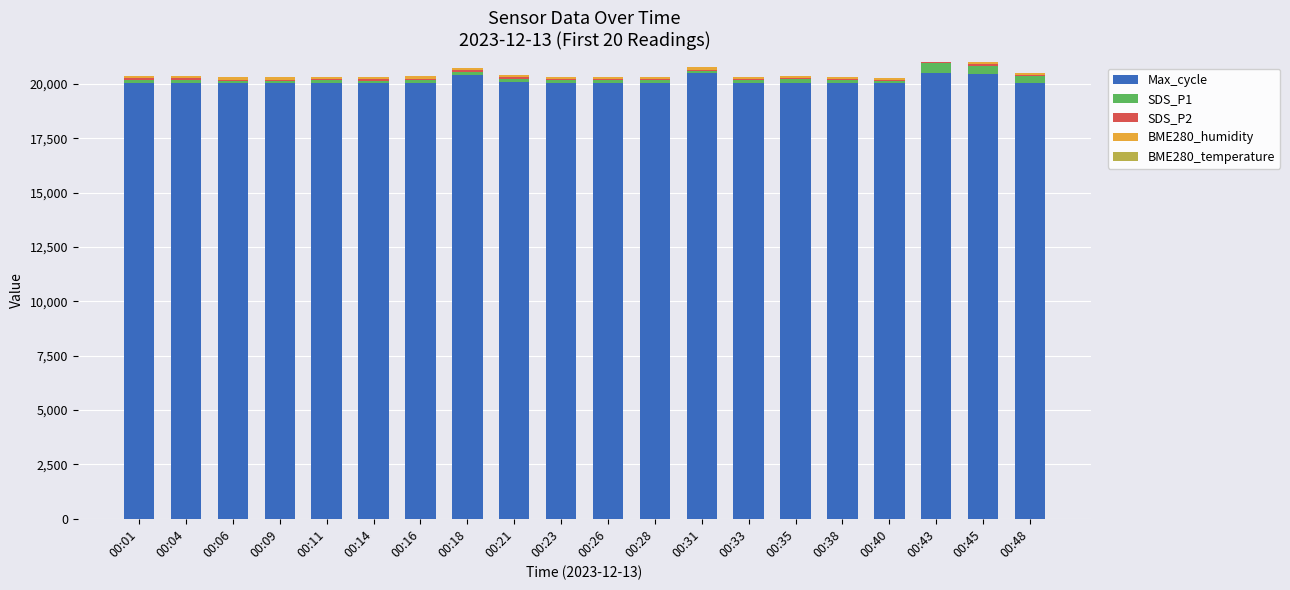

What is the highest value of the Max_cycle series?

20508.0